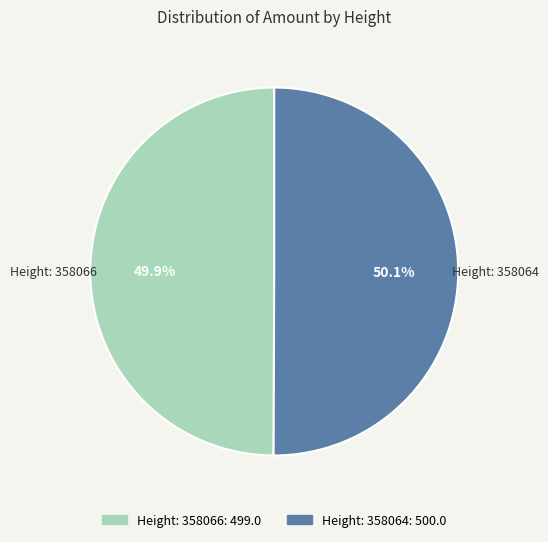

How many segments does this pie chart have?

2